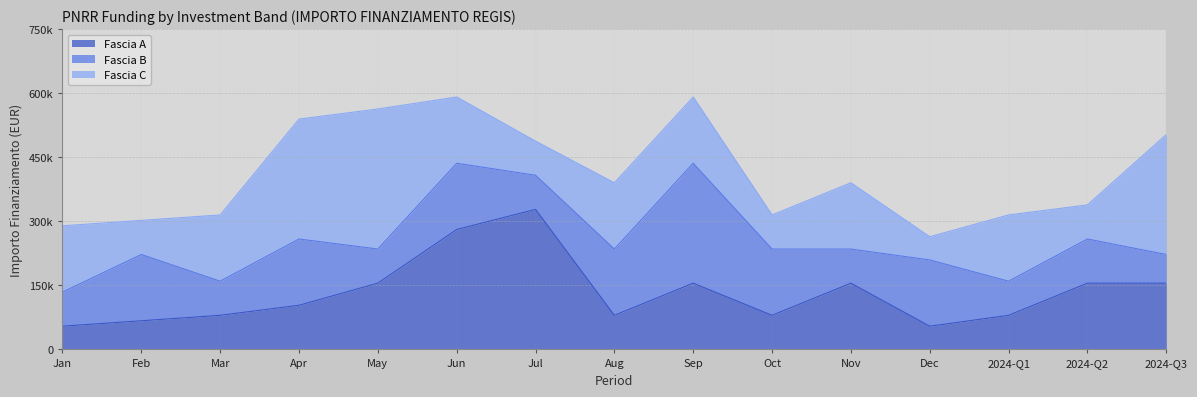

Rank the series by their average value, from lowest to highest.

Fascia B, Fascia A, Fascia C